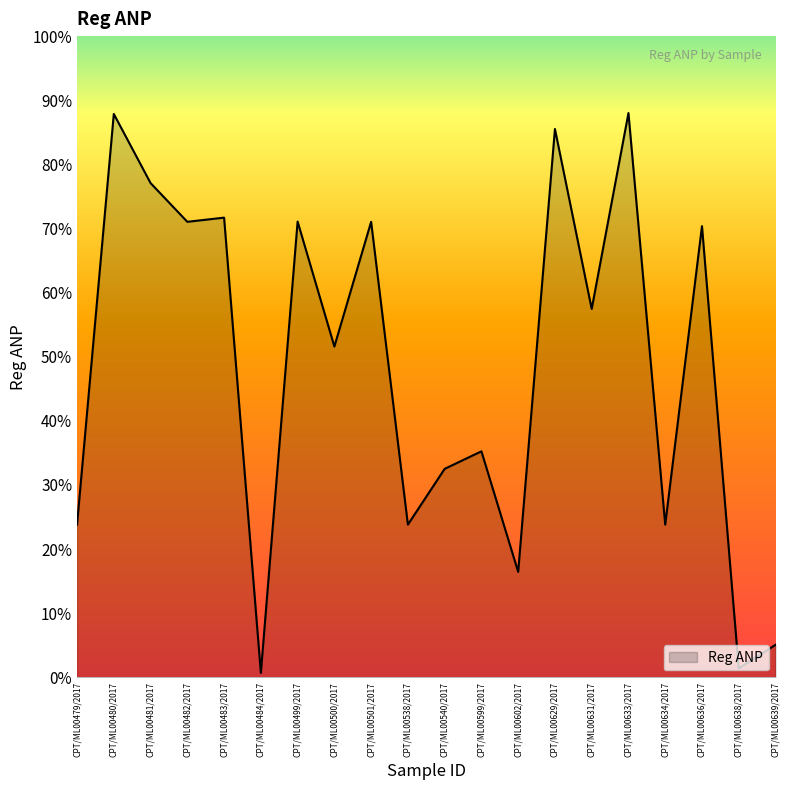

Is this an area chart (filled region under the line)?

Yes